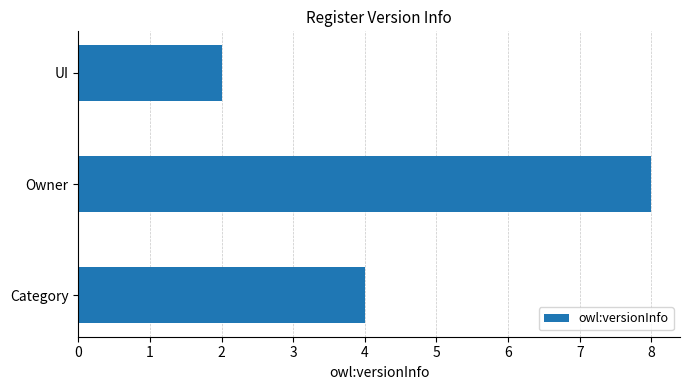

Rank the categories by value from highest to lowest.

Owner, Category, UI